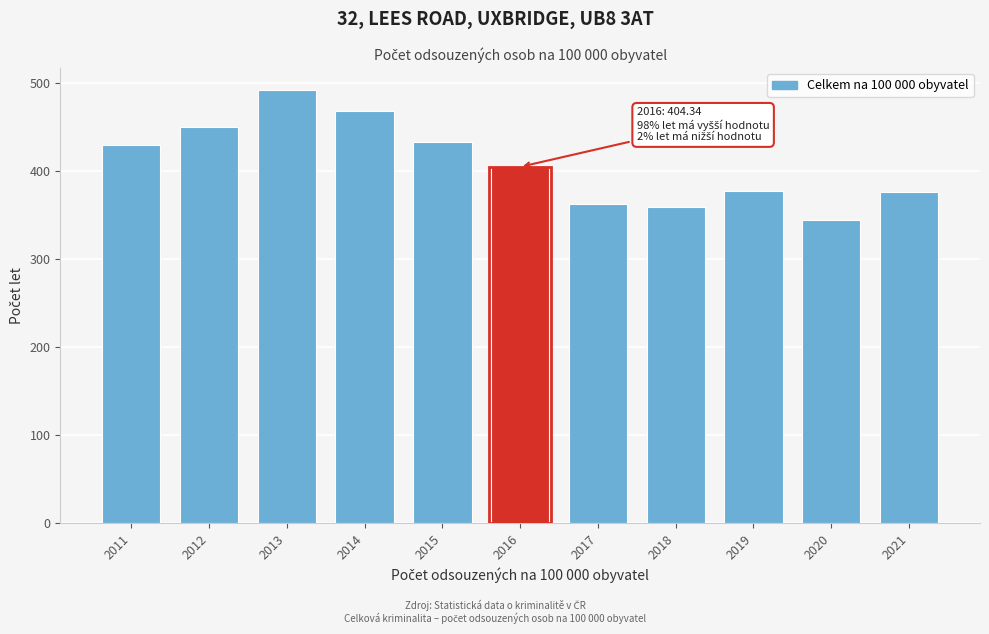

The chart shows a value of 376.3 at 2021. True or false?

True